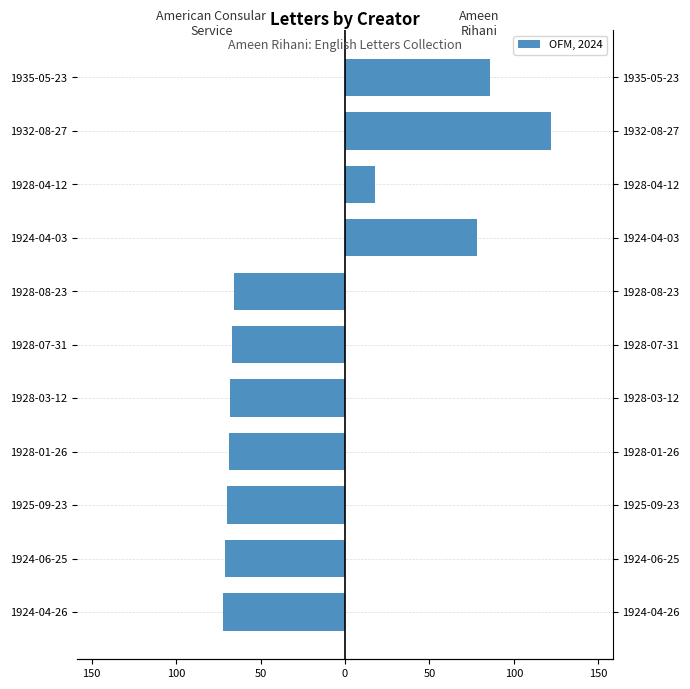

Which series changed the most between 1924-04-26 and 1928-04-12?

American Consular Service